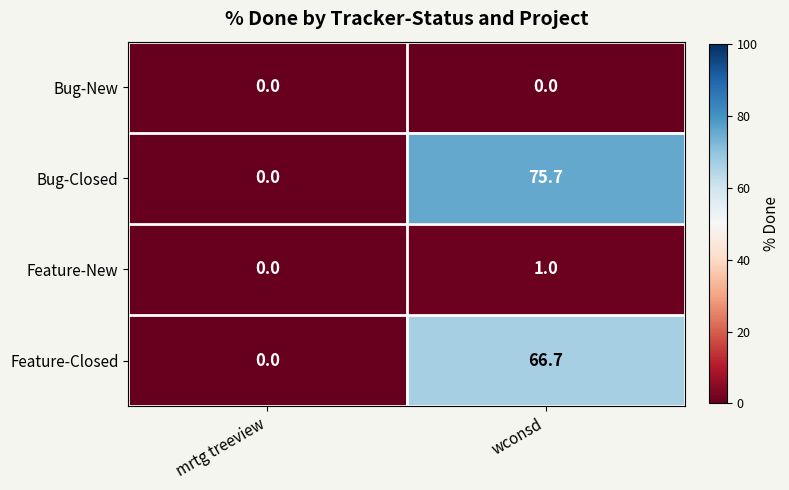

What value does the Feature-New series have at wconsd?

1.0